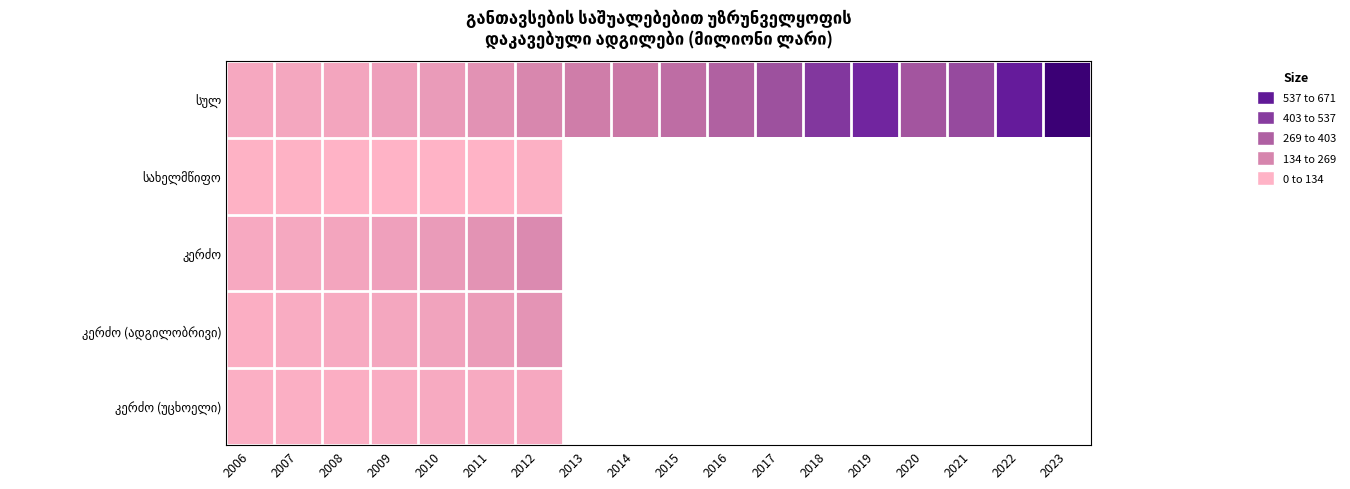

Which series has the largest total across all categories?

სულ